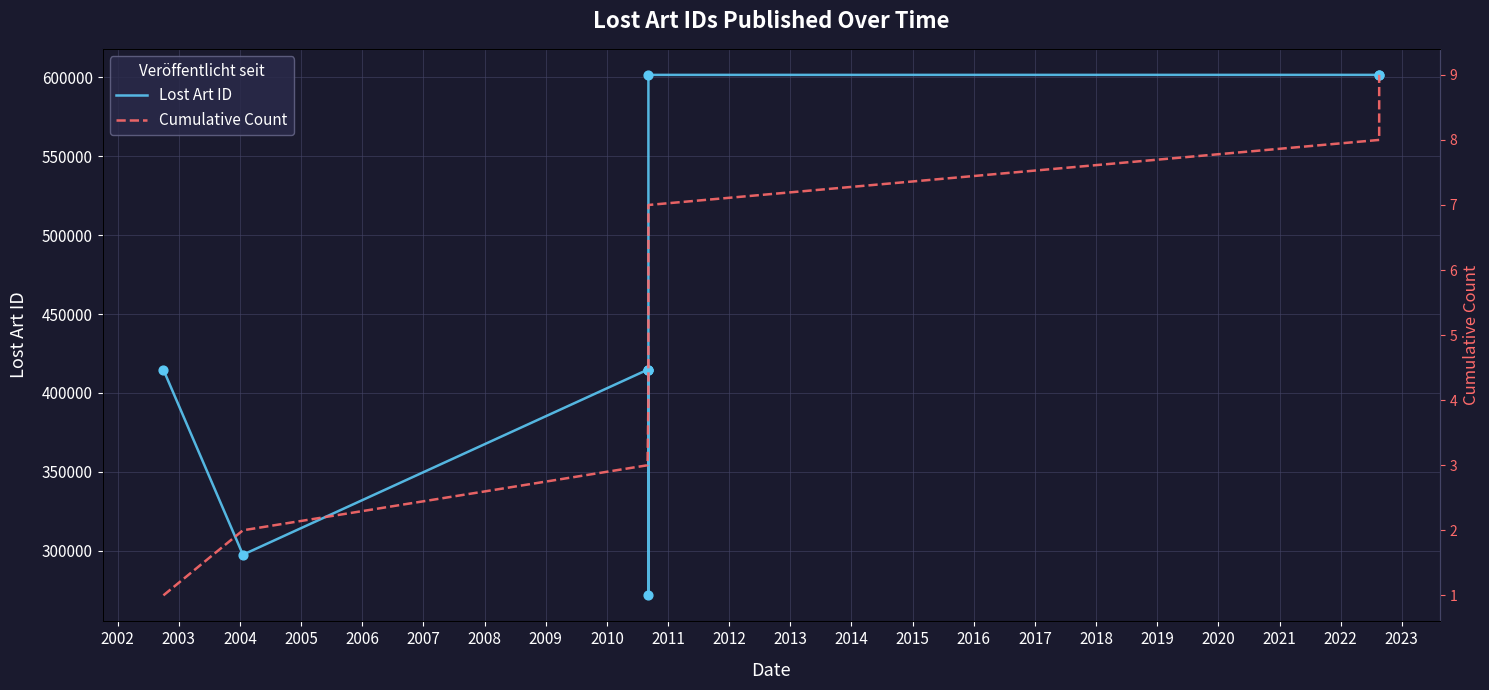

Is the value of Cumulative Count at 2002 greater than the value of Lost Art ID at 2007?

No